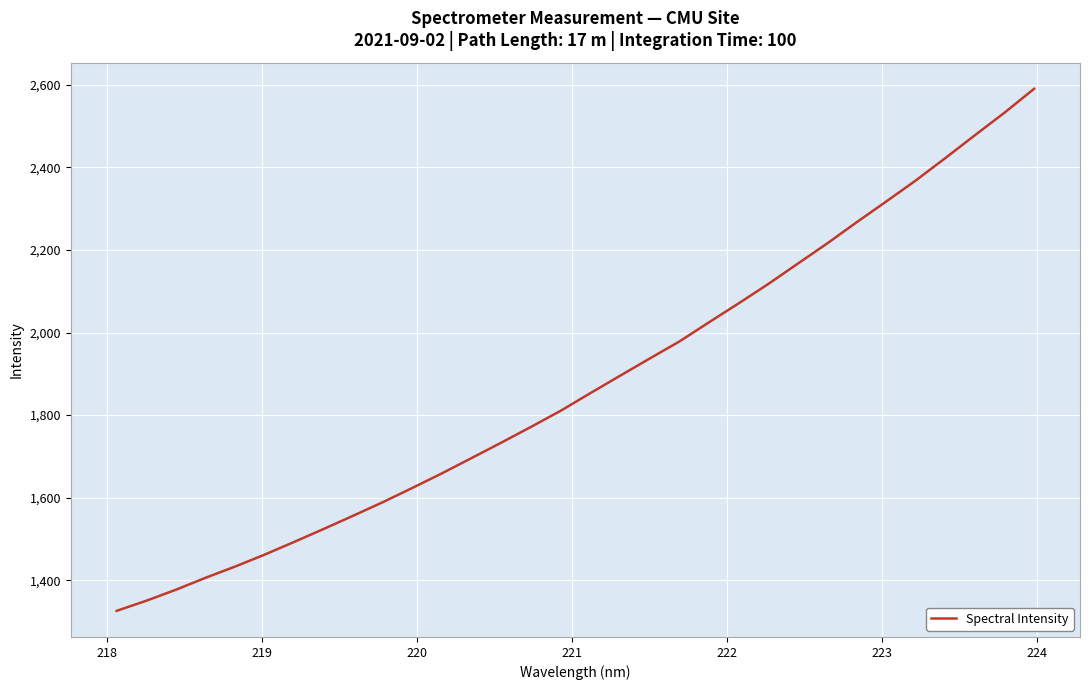

What is the smallest value displayed?

1325.6